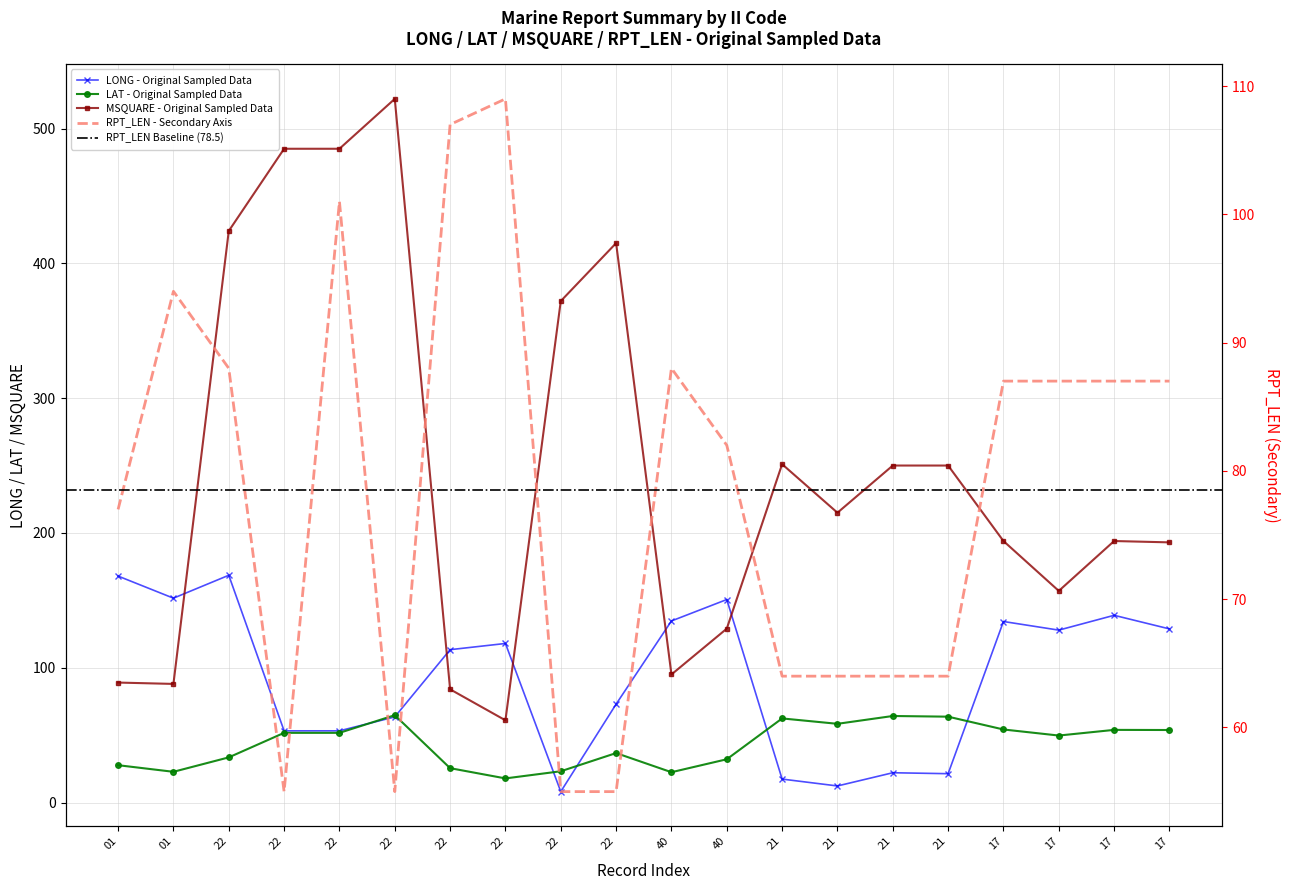

Reading left to right, what are all the values shown in this chart?

LONG: 168.0	151.6	168.6	53.2	53.2	63.5	113.4	118.0	8.1	73.0	134.7	150.6	17.4	12.3	22.1	21.4	134.3	127.9	138.9	128.8
LAT: 27.7	22.8	33.5	51.7	51.7	64.8	25.5	17.9	23.2	36.7	22.5	32.1	62.4	58.4	64.2	63.7	54.2	49.7	53.9	53.8
MSQUARE: 89.0	88.0	424.0	485.0	485.0	522.0	84.0	61.0	372.0	415.0	95.0	129.0	251.0	215.0	250.0	250.0	194.0	157.0	194.0	193.0
RPT_LEN: 77.0	94.0	88.0	55.0	101.0	55.0	107.0	109.0	55.0	55.0	88.0	82.0	64.0	64.0	64.0	64.0	87.0	87.0	87.0	87.0